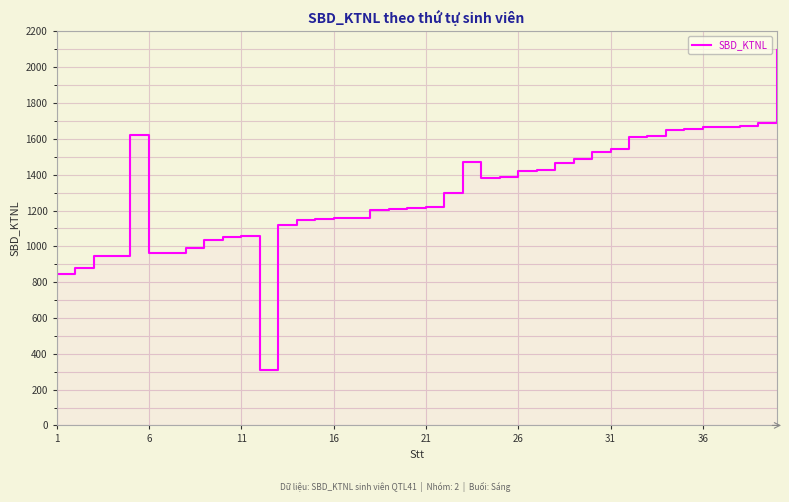

Reading left to right, what are all the values shown in this chart?

846	877	947	948	1624	960	963	992	1038	1051	1055	311	1119	1148	1153	1158	1159	1203	1208	1216	1218	1295	1472	1384	1386	1419	1428	1464	1489	1527	1542	1608	1617	1649	1654	1664	1665	1670	1688	2098